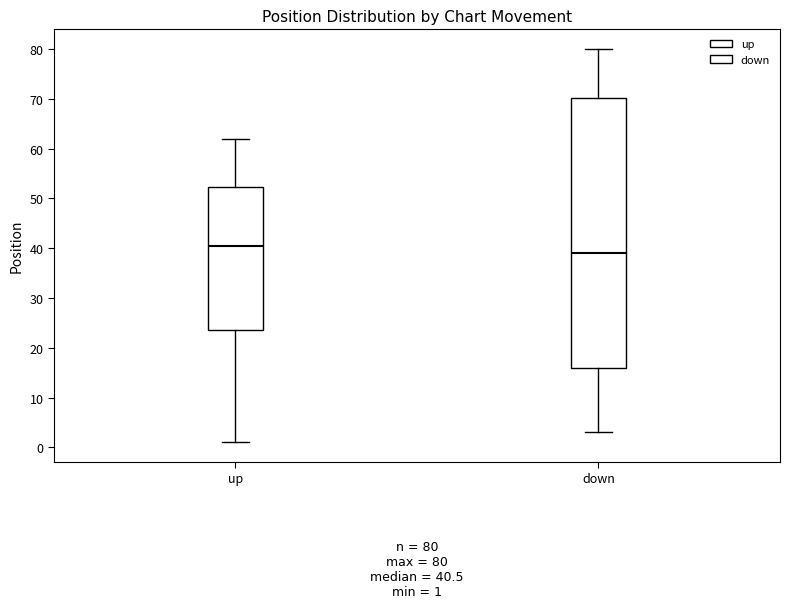

Which box's median line is the lowest?

down